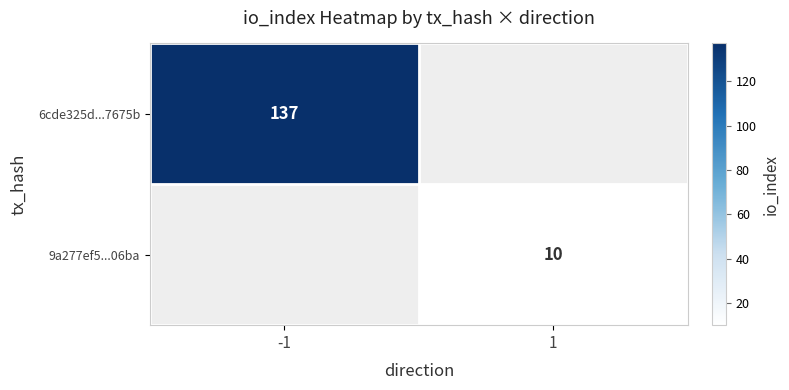

The 9a277ef5...06ba series shows 10 at 1. True or false?

True